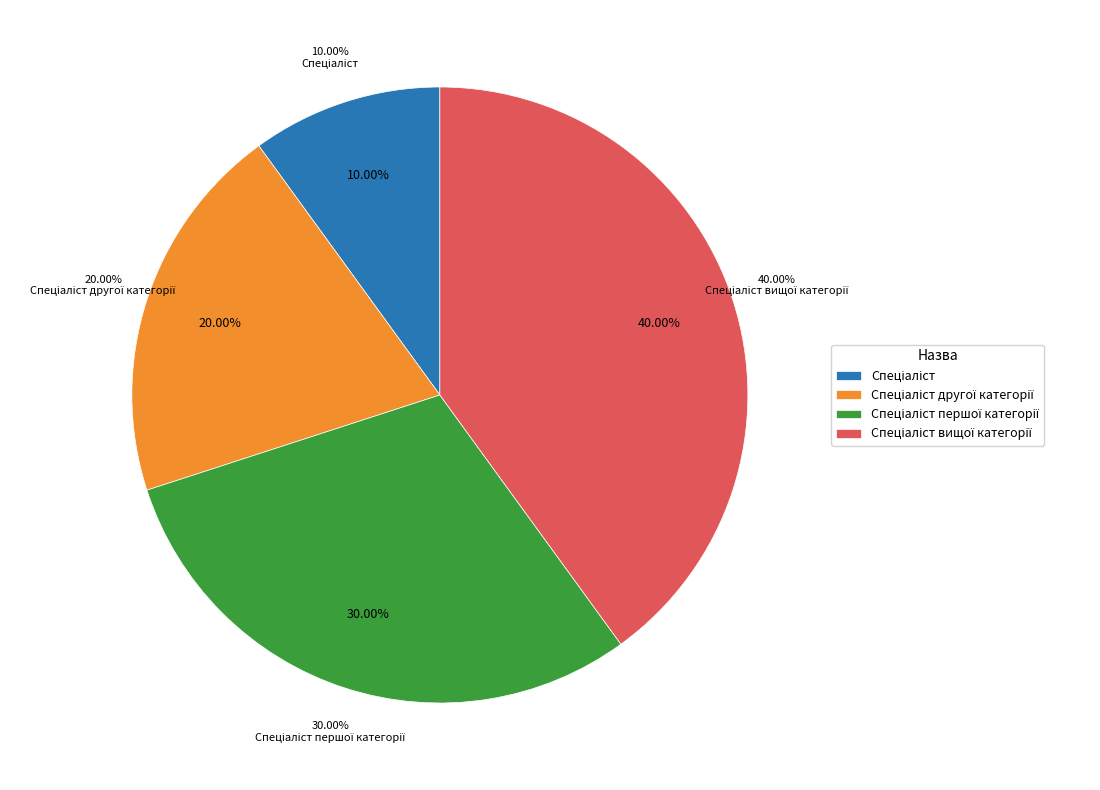

To the nearest percent, what is the combined percentage of Спеціаліст and Спеціаліст першої категорії?

40%